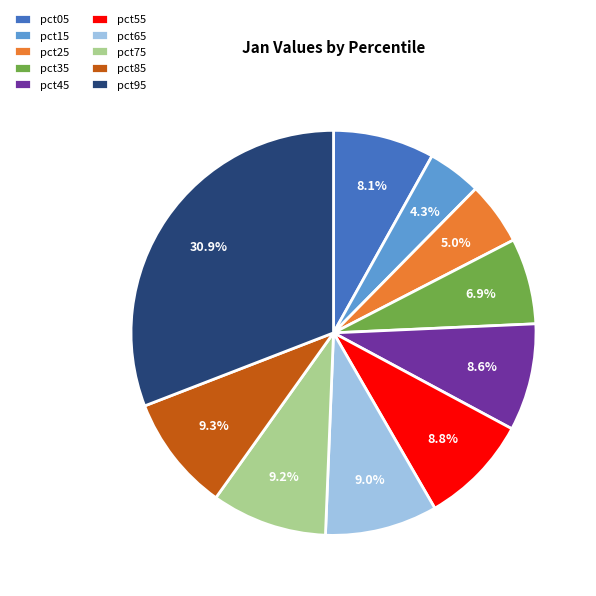

Which slice is the smallest?

pct15